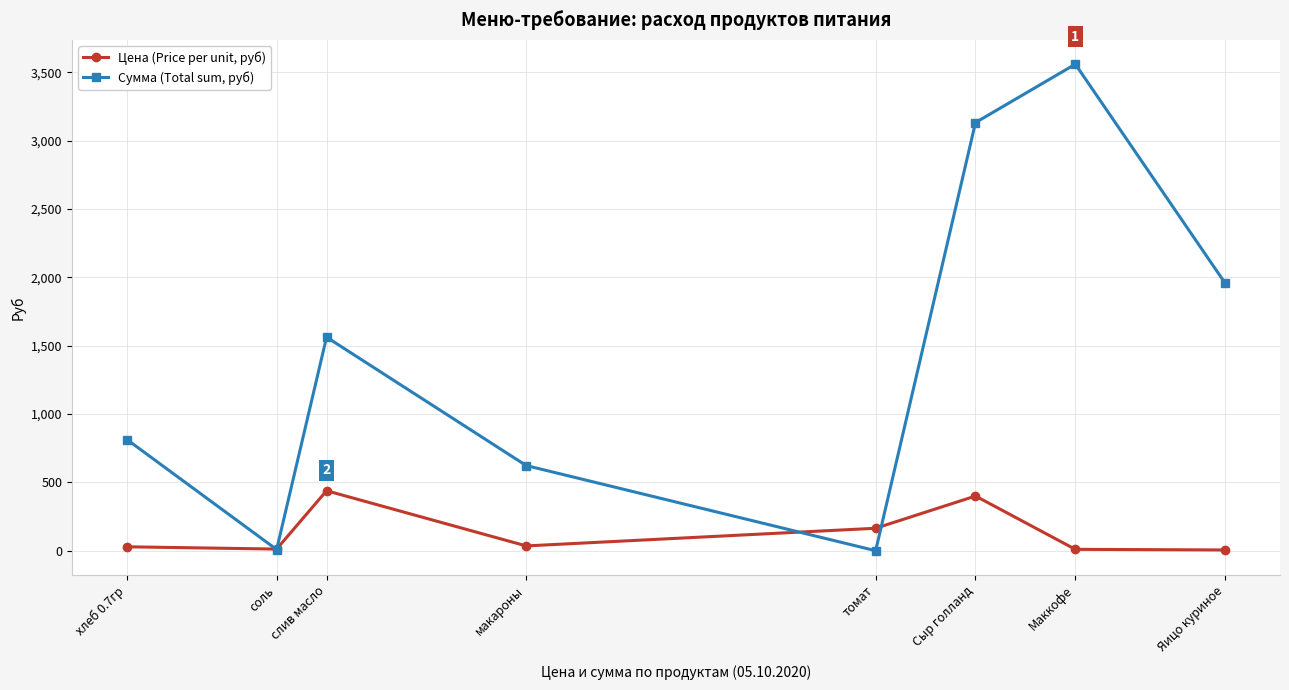

How many categories are shown in the chart?

8